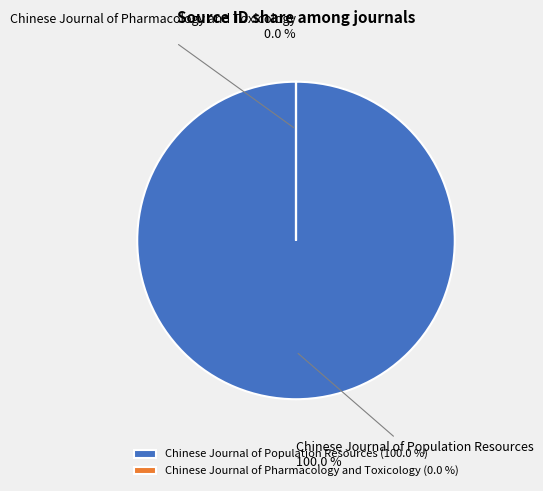

To the nearest percent, what is the difference between the Chinese Journal of Population Resources and Chinese Journal of Pharmacology and Toxicology slice percentages?

100%